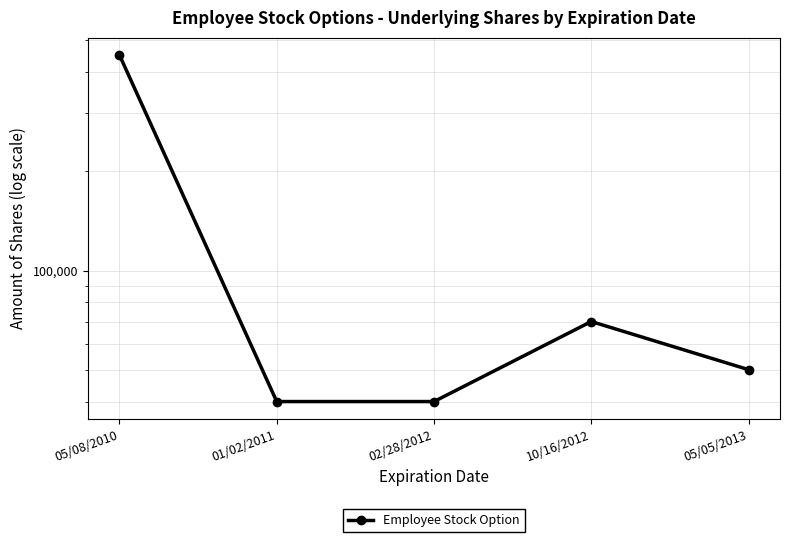

What is the difference between the values at 05/05/2013 and 02/28/2012?

10000